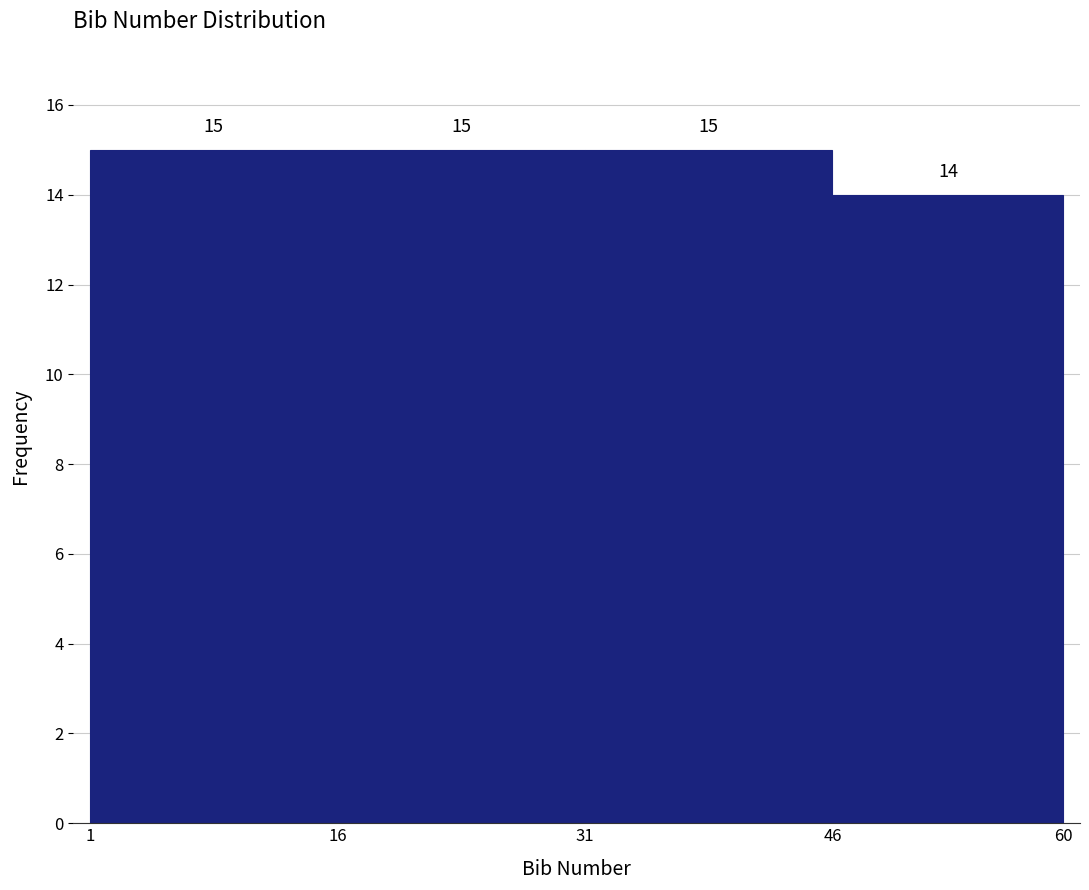

Reading left to right, list every bar in this chart as the range it spans on the x-axis followed by its height.

1 to 16: 15
16 to 31: 15
31 to 46: 15
46 to 60: 14